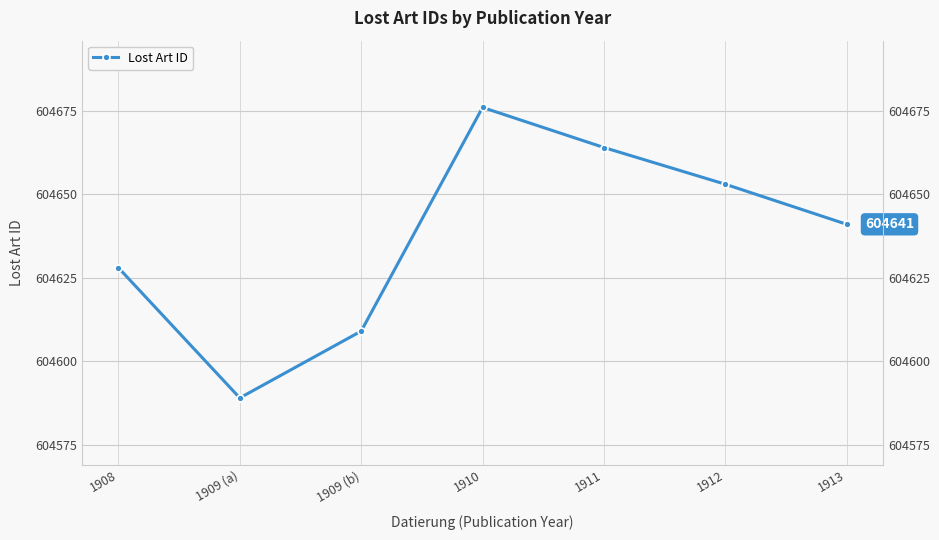

What position from the left is 1908?

1